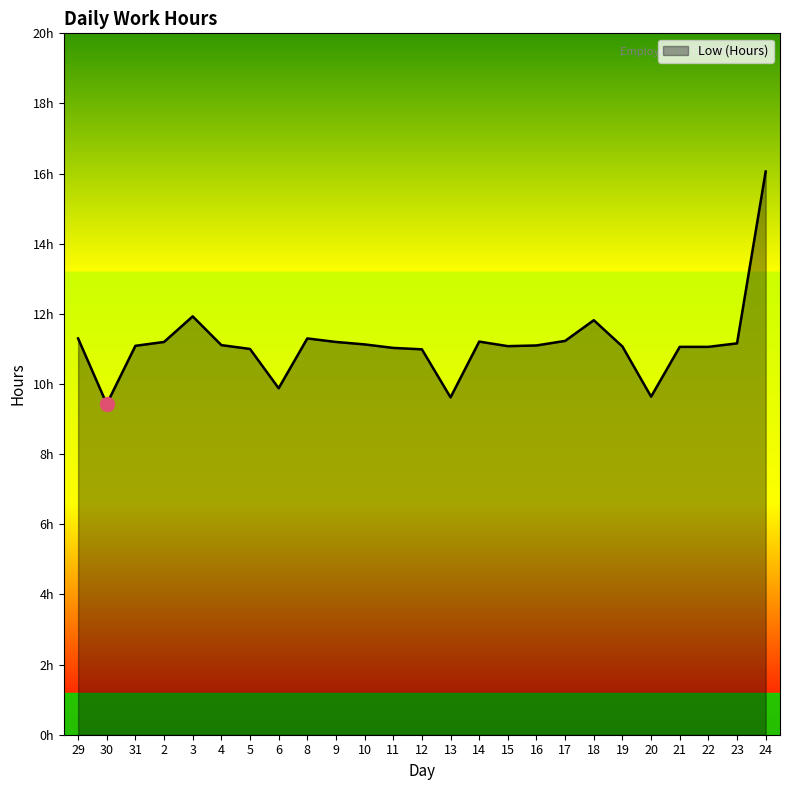

Read the value at 24.

16.1